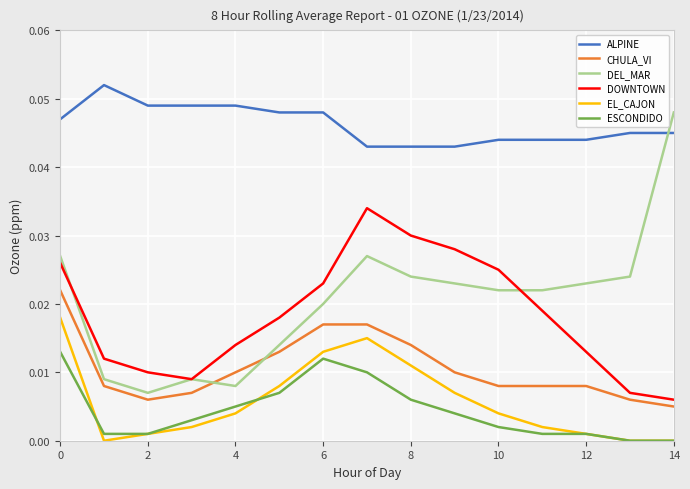

Which series has the largest range (max minus min)?

DEL_MAR